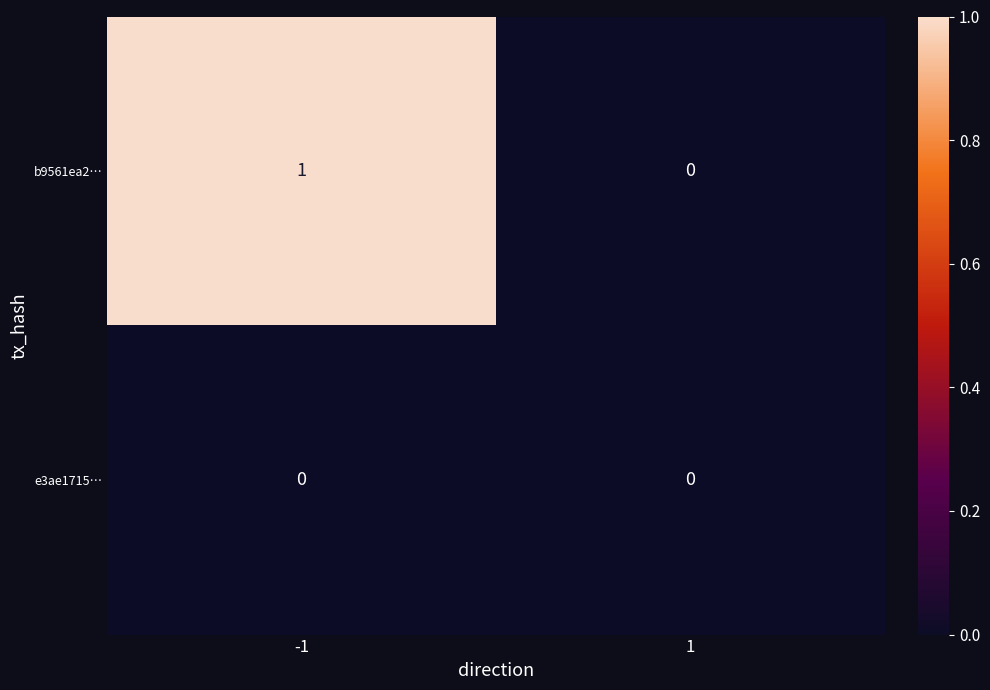

Reading right to left, list all the values displayed in this chart.

b9561ea2…: 1=0	-1=1
e3ae1715…: 1=0	-1=0